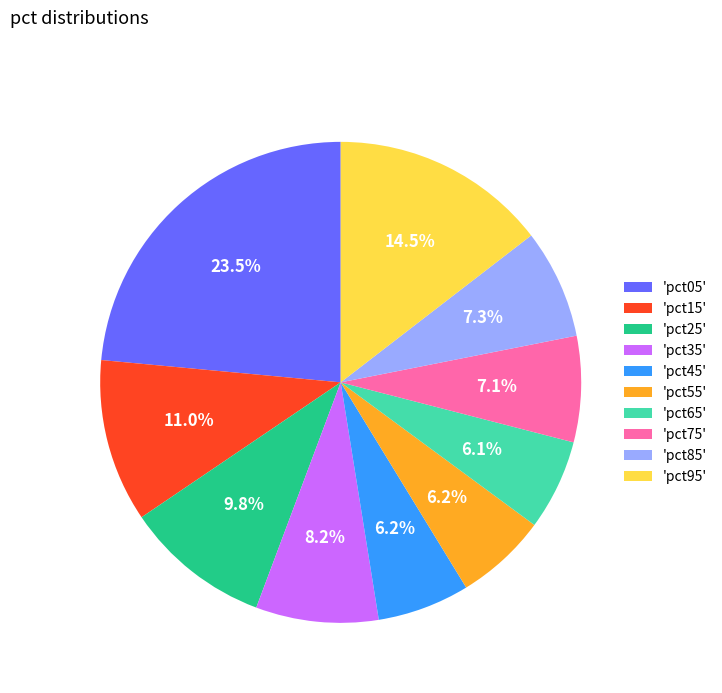

Does 'pct35' account for over 50% of the chart?

No